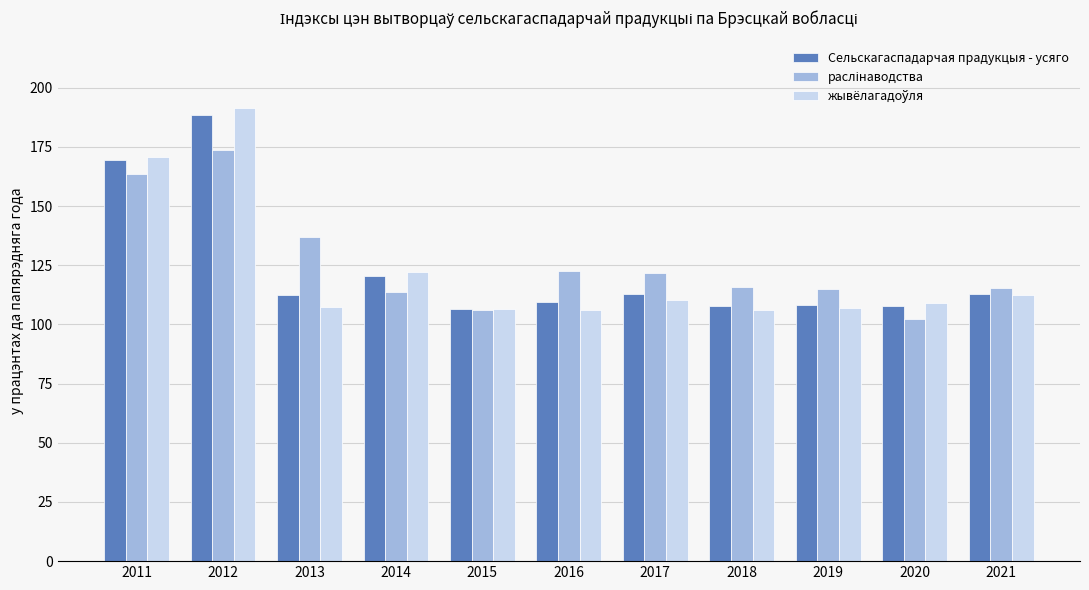

How many groups of bars are there?

11